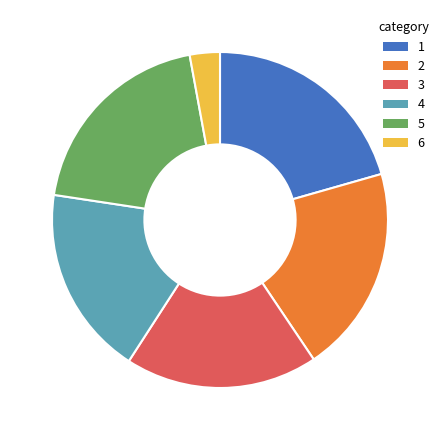

Is 3 the majority of the pie?

No